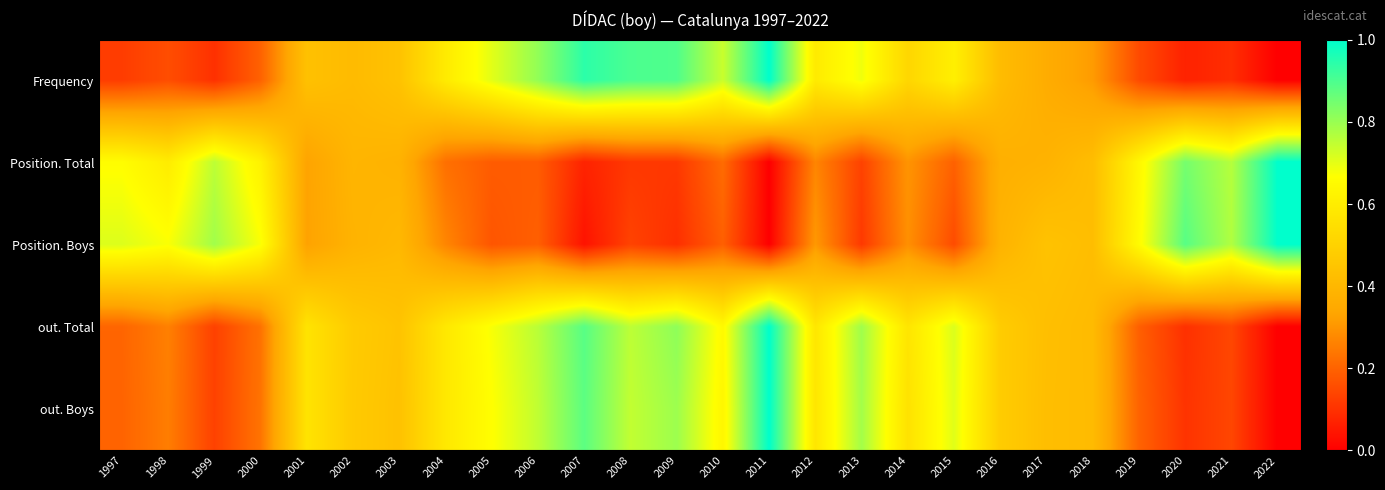

Reading left to right, list all the values displayed in this chart.

Frequency: 1997=0.1	1998=0.2	1999=0.1	2000=0.2	2001=0.4	2002=0.4	2003=0.4	2004=0.6	2005=0.7	2006=0.8	2007=0.9	2008=0.9	2009=0.9	2010=0.7	2011=1.0	2012=0.6	2013=0.7	2014=0.5	2015=0.6	2016=0.4	2017=0.4	2018=0.3	2019=0.2	2020=0.1	2021=0.1	2022=0.0
Position. Total: 1997=0.7	1998=0.6	1999=0.8	2000=0.6	2001=0.3	2002=0.4	2003=0.4	2004=0.2	2005=0.2	2006=0.2	2007=0.1	2008=0.1	2009=0.1	2010=0.2	2011=0.0	2012=0.3	2013=0.1	2014=0.3	2015=0.2	2016=0.4	2017=0.4	2018=0.4	2019=0.6	2020=0.8	2021=0.8	2022=1.0
Position. Boys: 1997=0.7	1998=0.7	1999=0.8	2000=0.7	2001=0.3	2002=0.4	2003=0.4	2004=0.3	2005=0.2	2006=0.2	2007=0.0	2008=0.1	2009=0.1	2010=0.2	2011=0.0	2012=0.3	2013=0.1	2014=0.3	2015=0.2	2016=0.4	2017=0.4	2018=0.4	2019=0.7	2020=0.9	2021=0.8	2022=1.0
out. Total: 1997=0.2	1998=0.3	1999=0.1	2000=0.2	2001=0.6	2002=0.5	2003=0.4	2004=0.6	2005=0.7	2006=0.8	2007=0.9	2008=0.8	2009=0.8	2010=0.6	2011=1.0	2012=0.6	2013=0.8	2014=0.6	2015=0.7	2016=0.5	2017=0.4	2018=0.4	2019=0.2	2020=0.1	2021=0.1	2022=0.0
out. Boys: 1997=0.2	1998=0.3	1999=0.1	2000=0.2	2001=0.6	2002=0.5	2003=0.4	2004=0.6	2005=0.7	2006=0.7	2007=0.9	2008=0.7	2009=0.8	2010=0.6	2011=1.0	2012=0.6	2013=0.8	2014=0.6	2015=0.7	2016=0.5	2017=0.4	2018=0.4	2019=0.2	2020=0.1	2021=0.1	2022=0.0